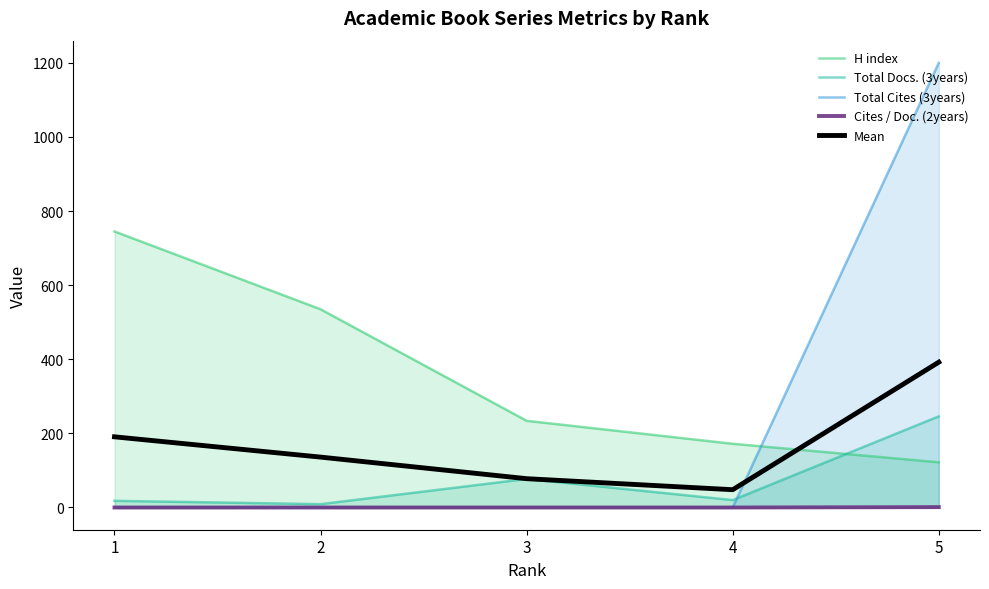

Which series has the widest spread of values?

Total Cites (3years)